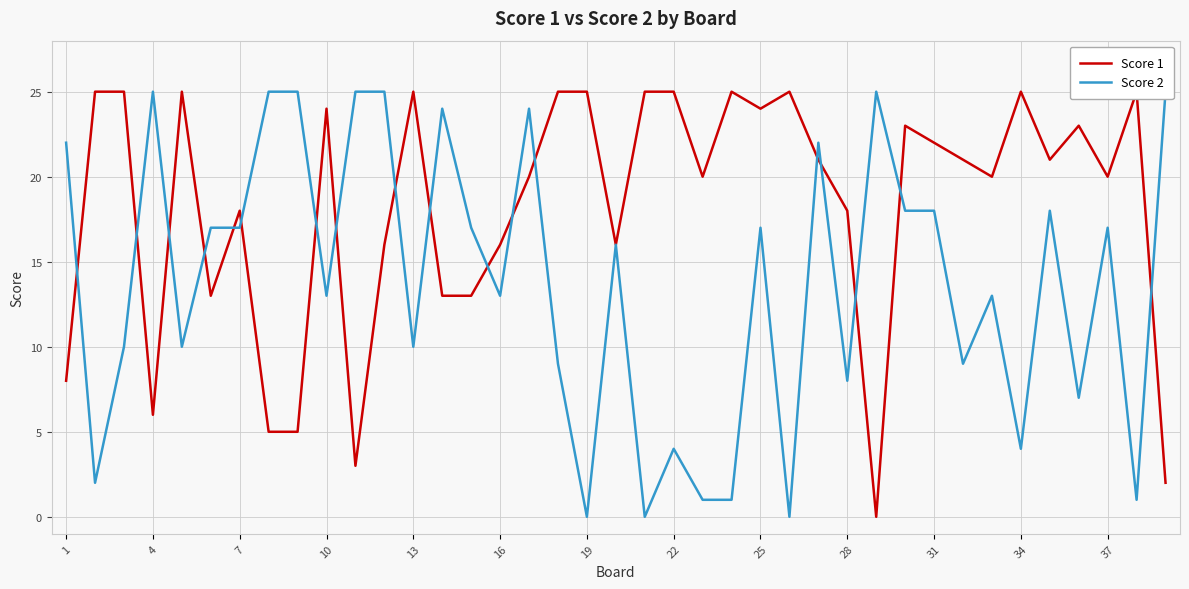

What are all the series names shown in the legend?

Score 1, Score 2